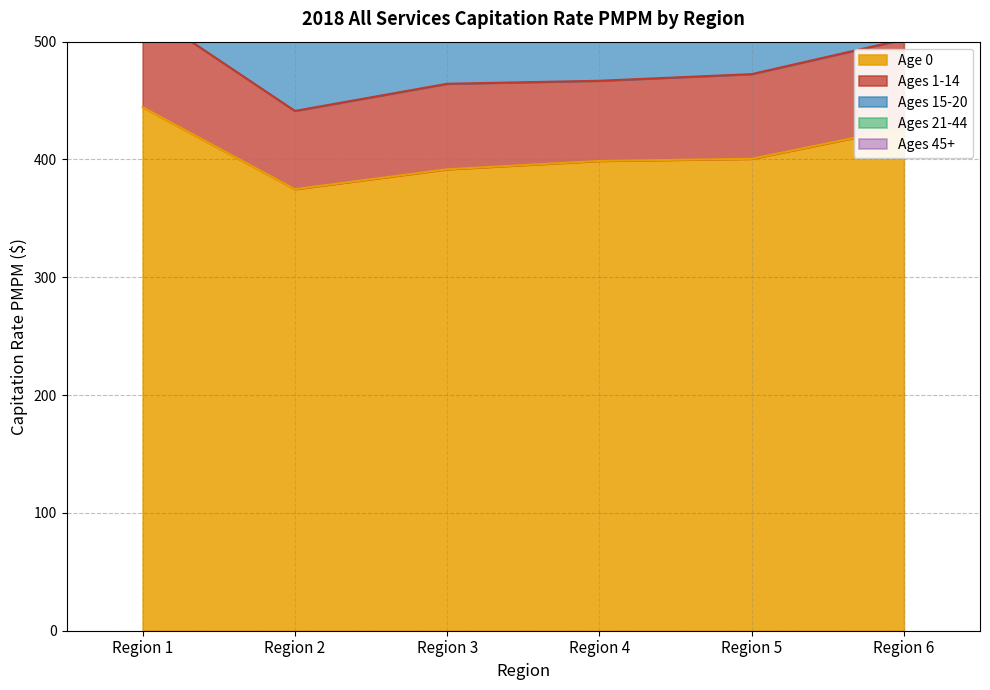

True or false: Age 0 has a value of 110.1 at Region 1.

False